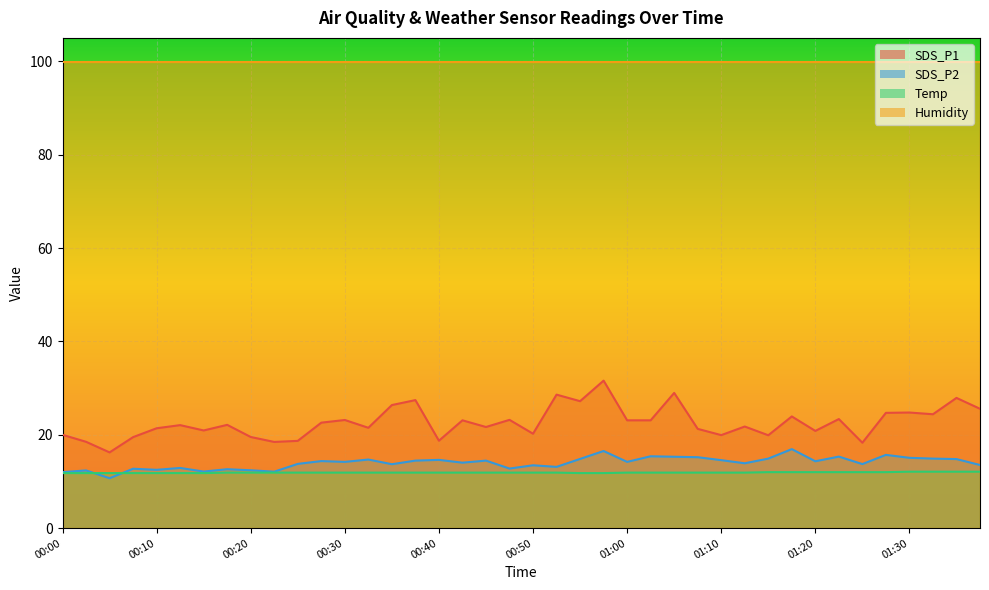

In SDS_P1, how many points are higher than both neighbors (excluding endpoints)?

14